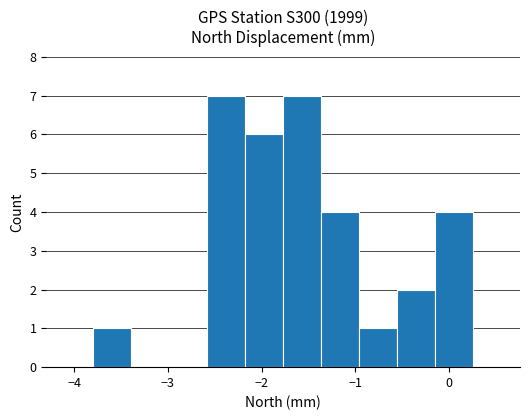

How tall is the bar that spans -2.6 to -2.2 on the x-axis? Neither the bar edges nor the heights are printed on the chart, so give them approximately, as read against the axes.

7